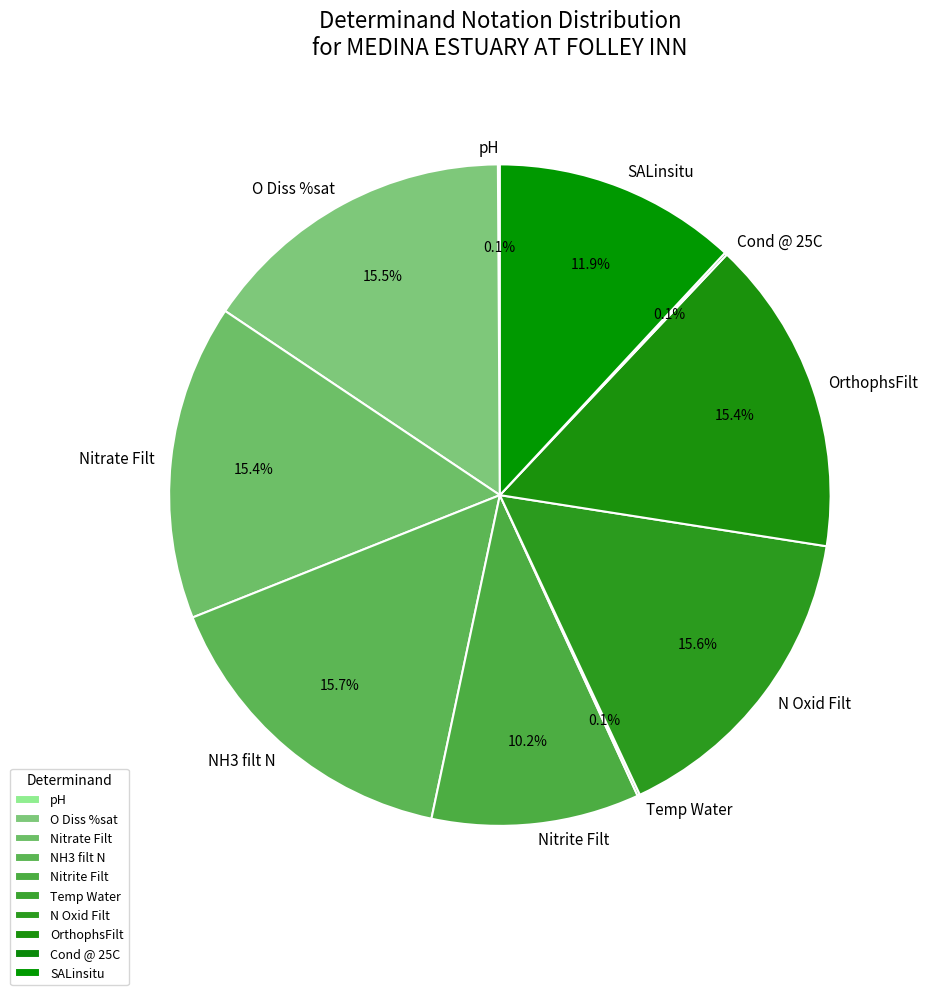

Combined, do Nitrite Filt and Nitrate Filt account for over 50%?

No